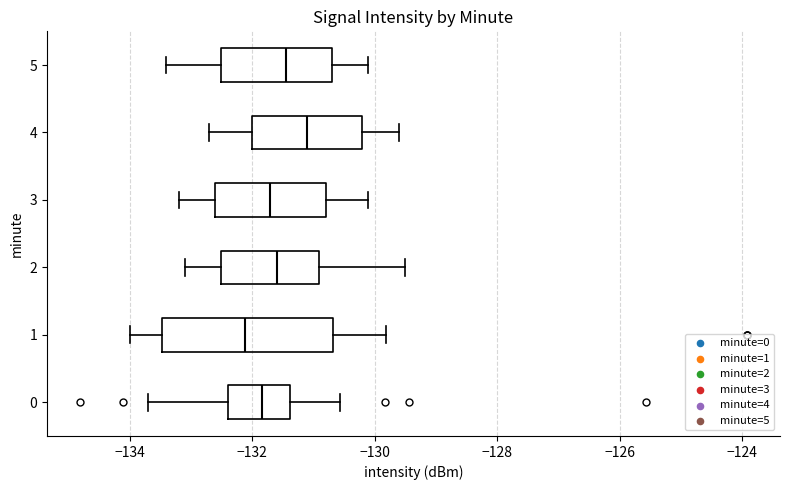

Comparing the boxes themselves (not the whiskers), which one is the widest?

1